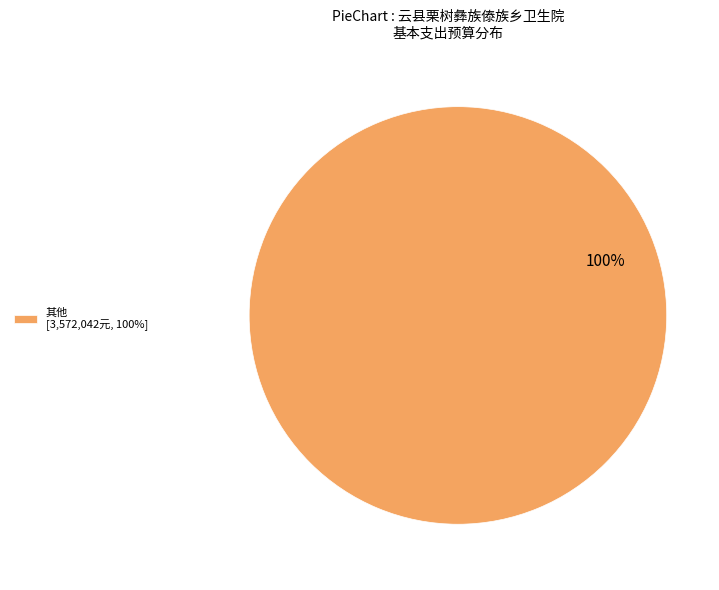

How many segments does this pie chart have?

1